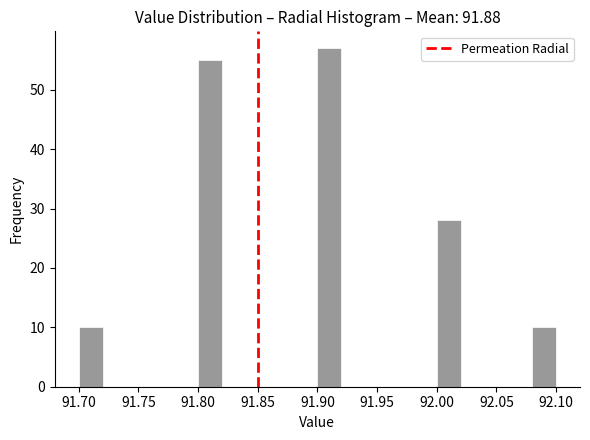

Reading left to right, list every bar in this chart as the range it spans on the x-axis followed by its height. The values are not printed on the chart, so give them approximately, as read against the axis.

91.70 to 91.72: 10
91.72 to 91.74: 0
91.74 to 91.76: 0
91.76 to 91.78: 0
91.78 to 91.80: 0
91.80 to 91.82: 55
91.82 to 91.84: 0
91.84 to 91.86: 0
91.86 to 91.88: 0
91.88 to 91.90: 0
91.90 to 91.92: 57
91.92 to 91.94: 0
91.94 to 91.96: 0
91.96 to 91.98: 0
91.98 to 92.00: 0
92.00 to 92.02: 28
92.02 to 92.04: 0
92.04 to 92.06: 0
92.06 to 92.08: 0
92.08 to 92.10: 10